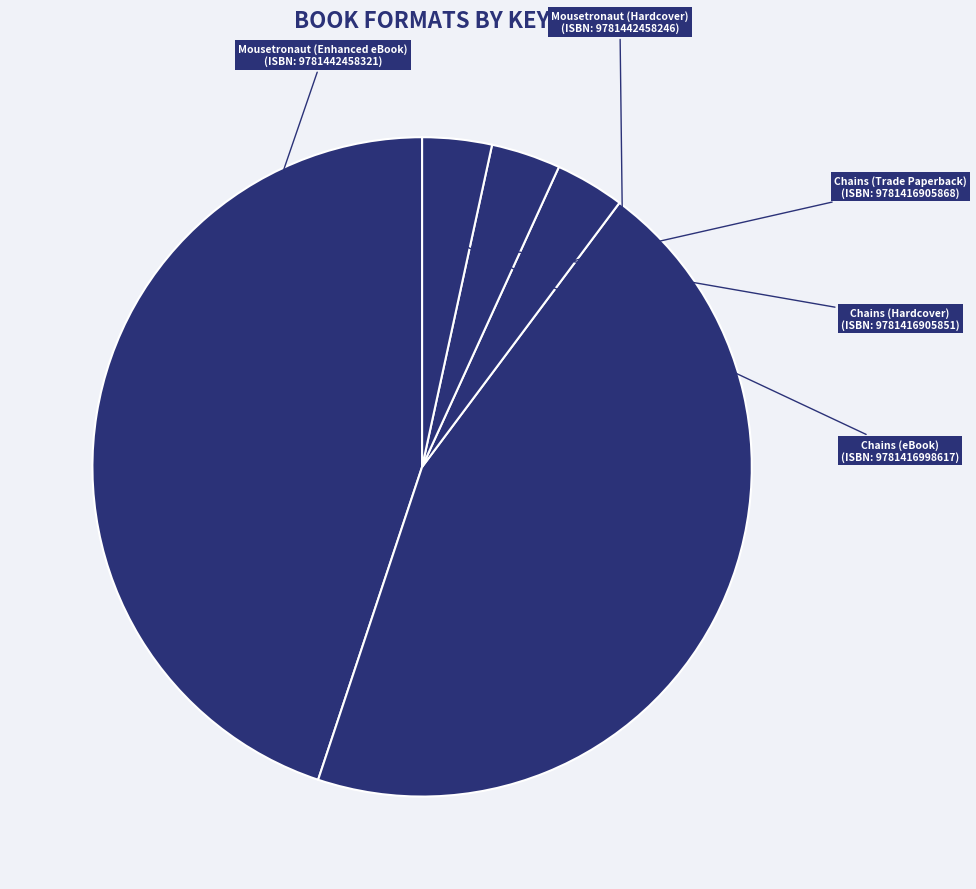

True or false: Mousetronaut (Enhanced eBook) accounts for 45% of the total.

True